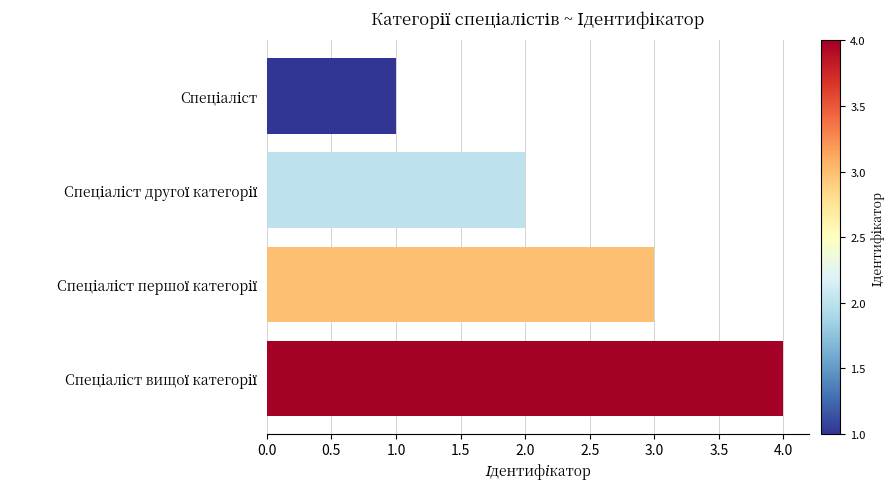

How many bars are there in total?

4